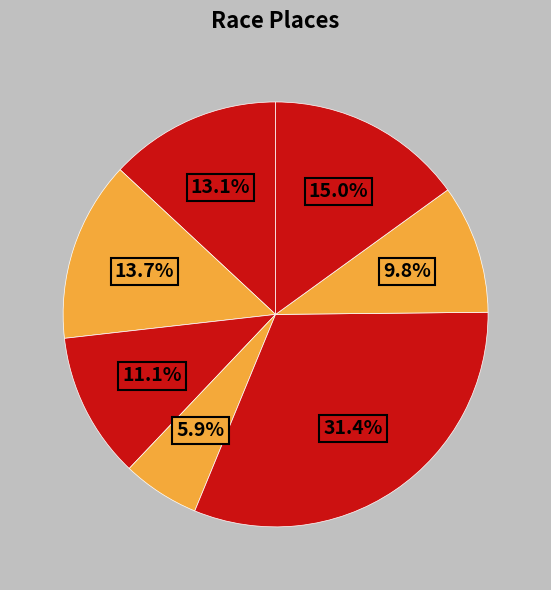

How many slices are in this pie chart?

7